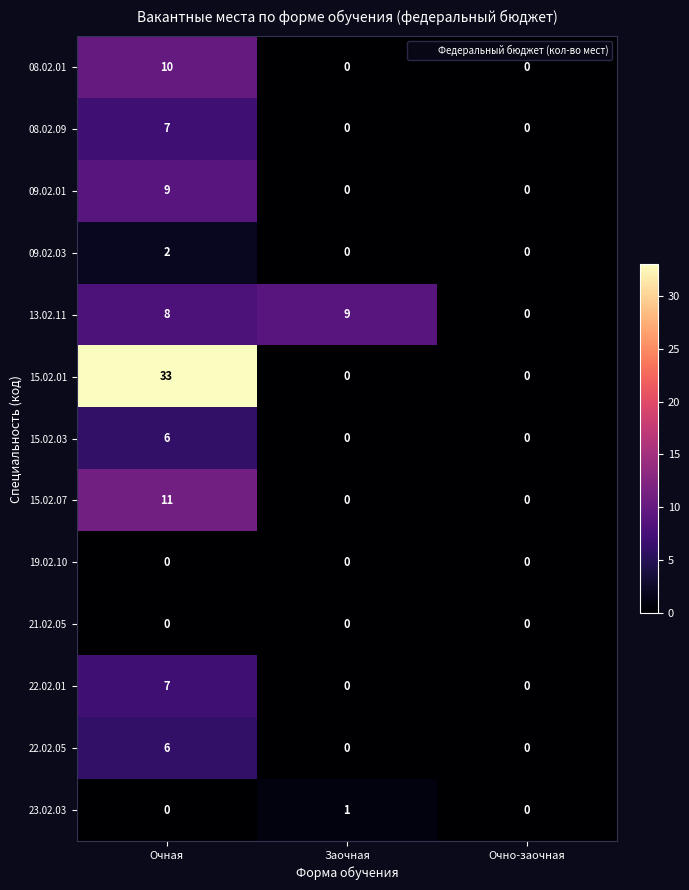

At which label does 15.02.01 reach its peak?

Очная